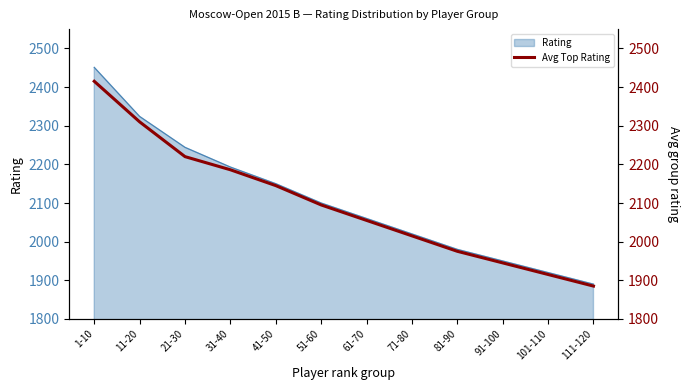

Which has a higher value, 11-20 or 71-80?

11-20